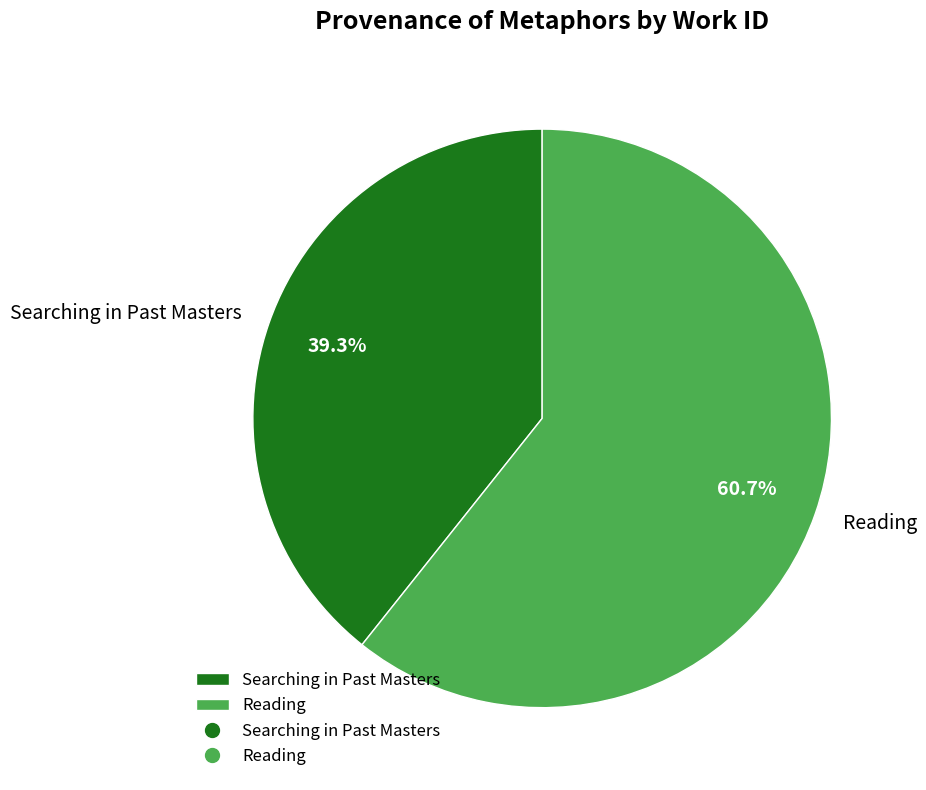

What percentage is the Searching in Past Masters slice, to the nearest percent?

39%